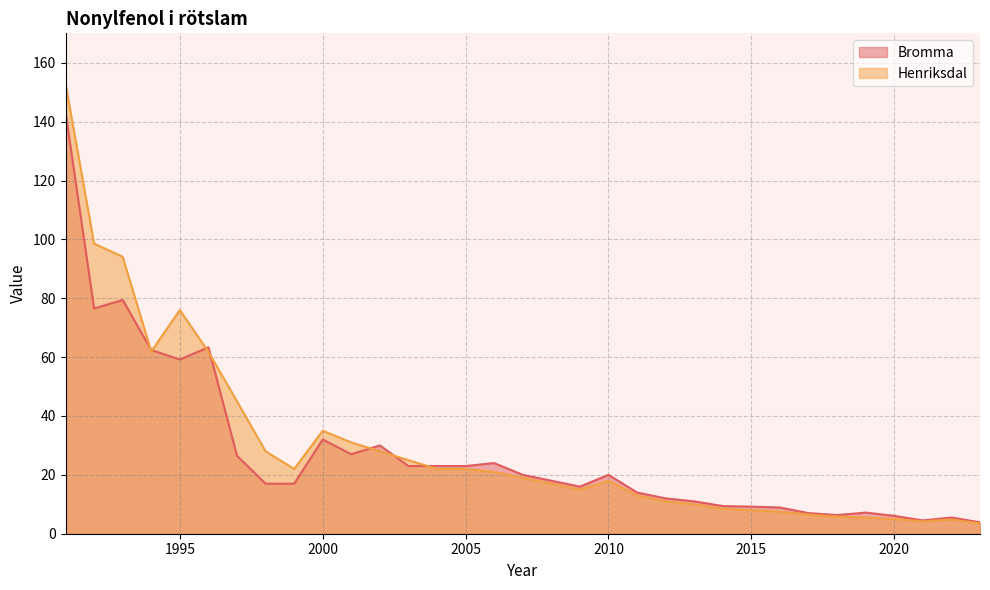

True or false: Bromma has more than 0 points higher than both neighbors.

True